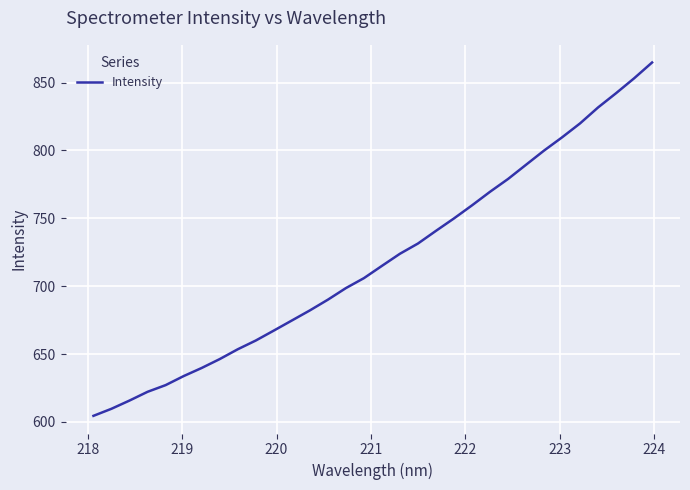

What is the greatest value displayed?

864.8